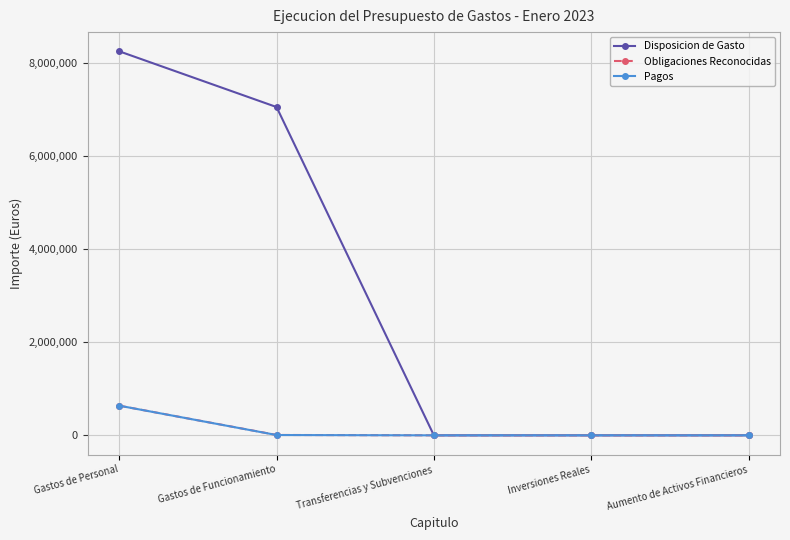

What is the maximum value for Disposicion de Gasto?

8259412.5